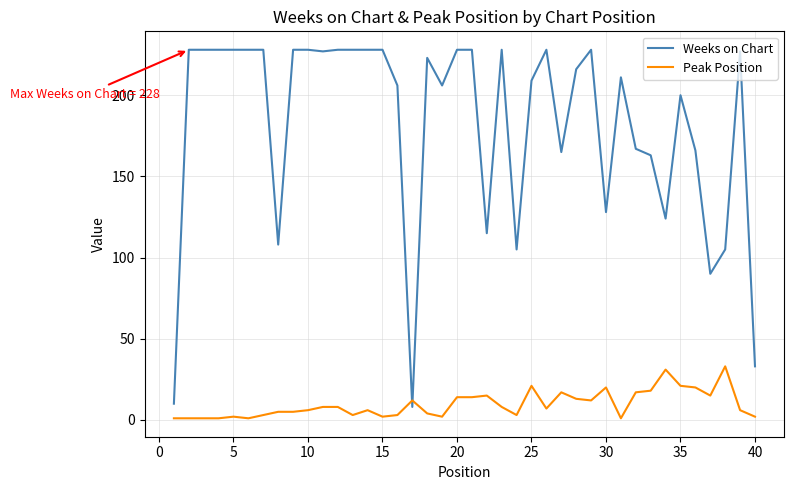

Which series has the largest total across all categories?

Weeks on Chart